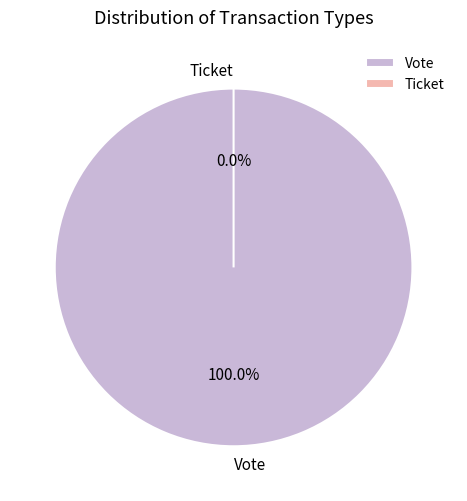

What percentage do Ticket and Vote together represent?

100.0%